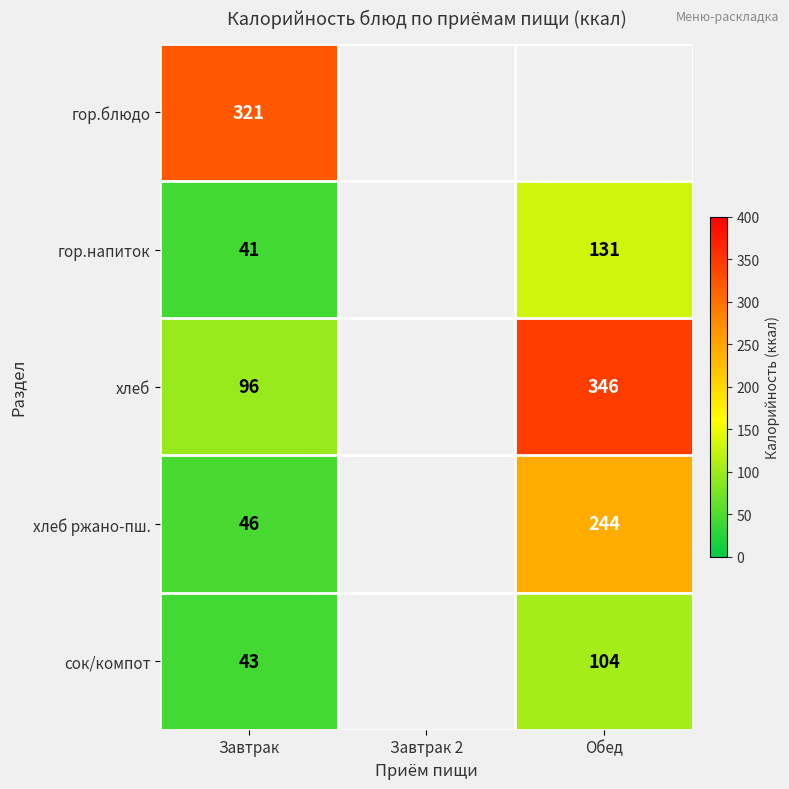

What is the difference between the сок/компот values at Завтрак and Обед?

61